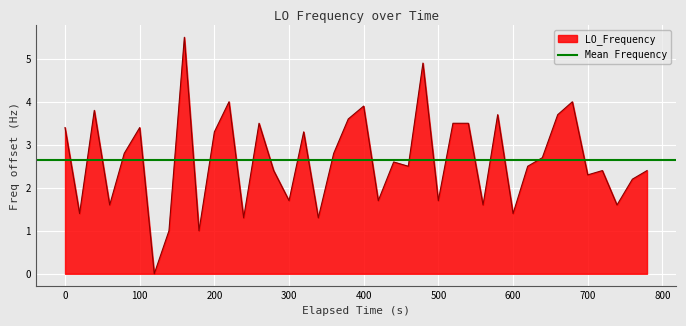

How many values are above zero?

39